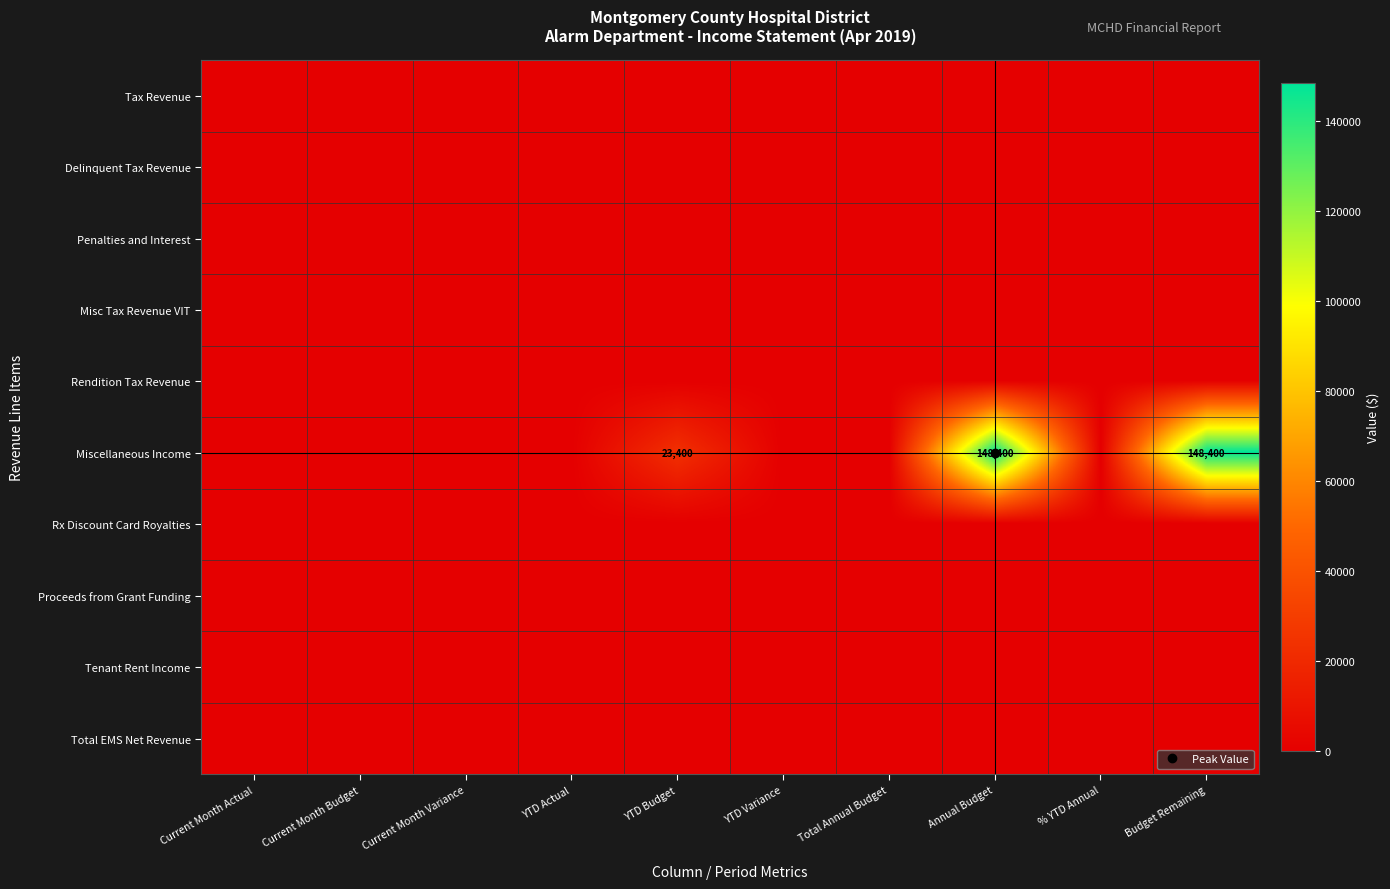

At which label does Rx Discount Card Royalties reach its minimum?

Current Month Actual